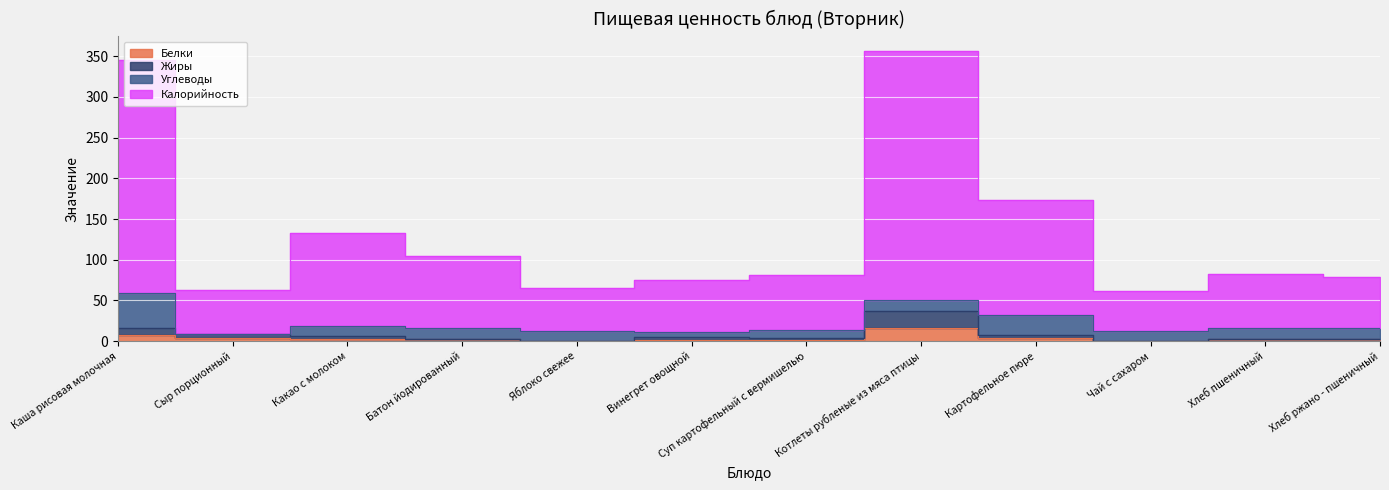

Which series changed the most between Яблоко свежее and Винегрет овощной?

Калорийность